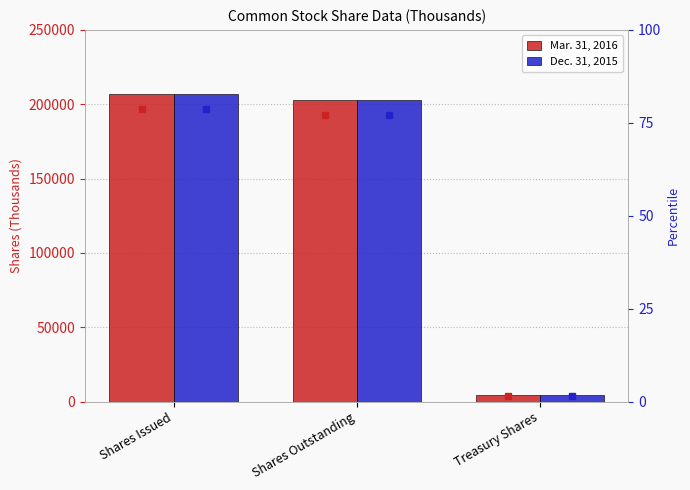

What is the difference between the maximum and minimum values in the Dec. 31, 2015 series?

202900